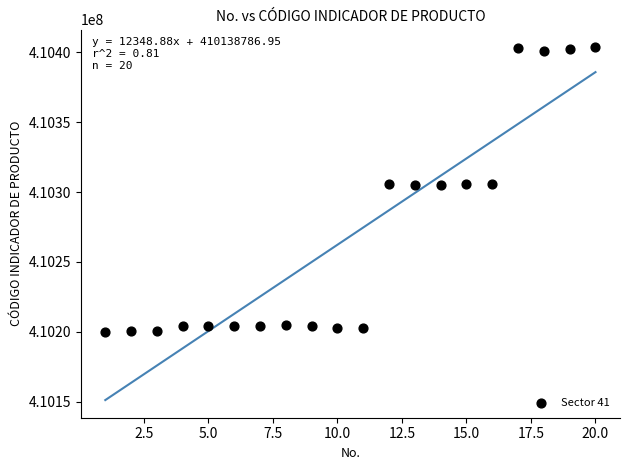

What is the range of X values (max minus min)?

19